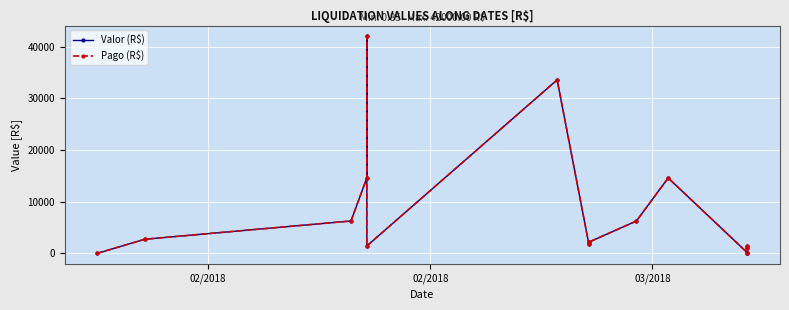

Which series has the largest range (max minus min)?

Valor (R$)